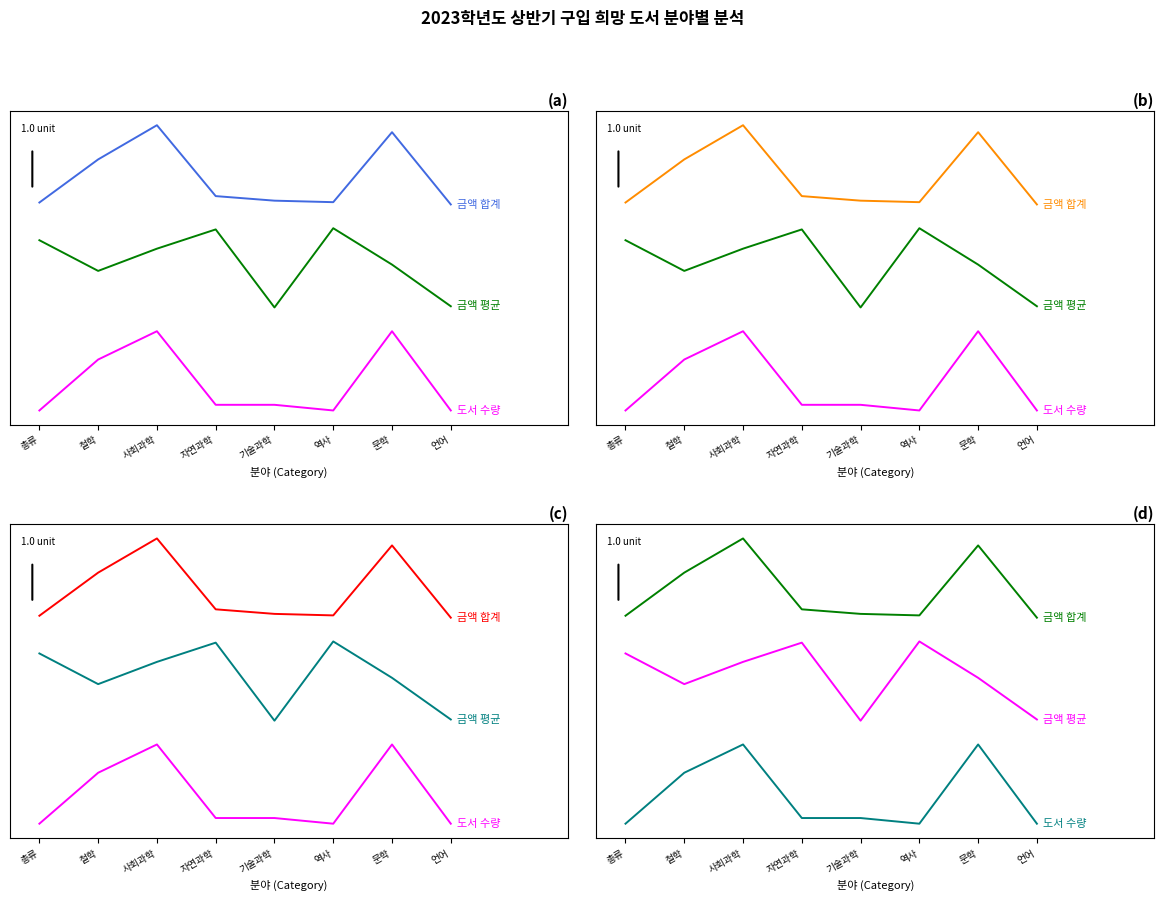

Is this an area chart (filled region under the line)?

No